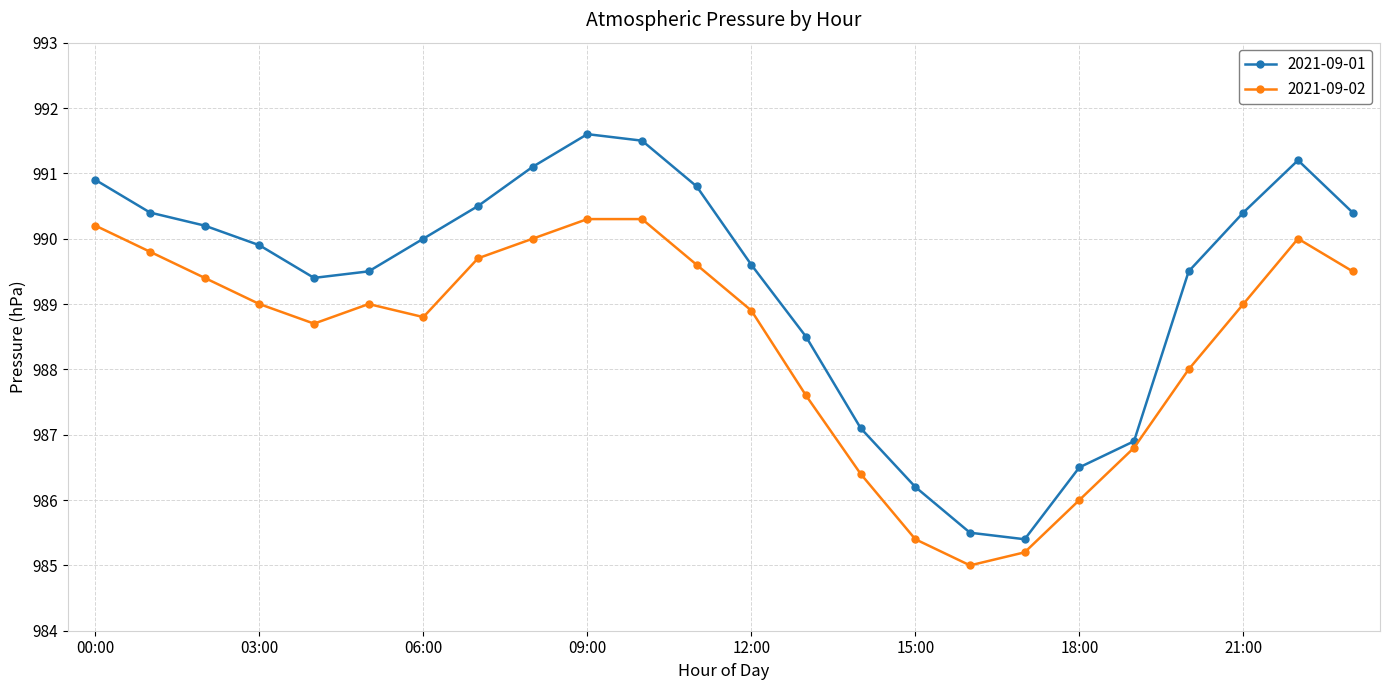

Which series has the widest spread of values?

2021-09-01